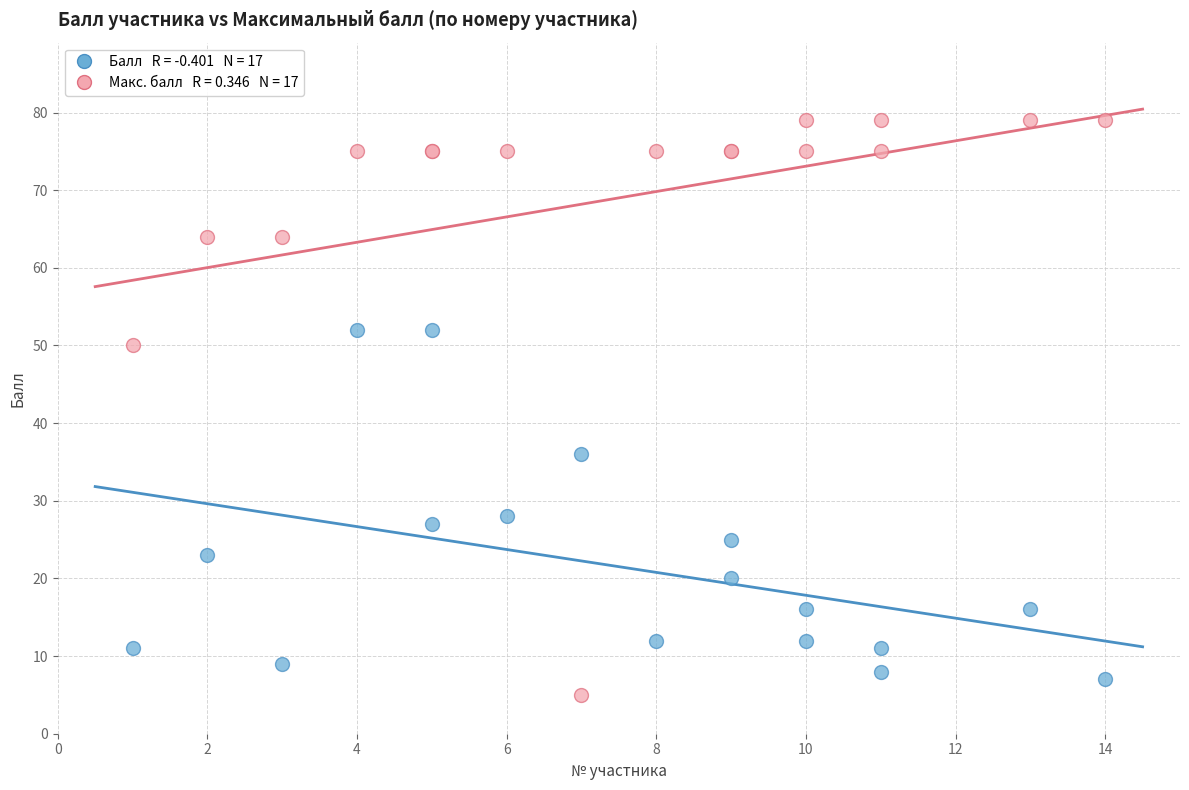

Across all series, what Y value is closest to 42?

36